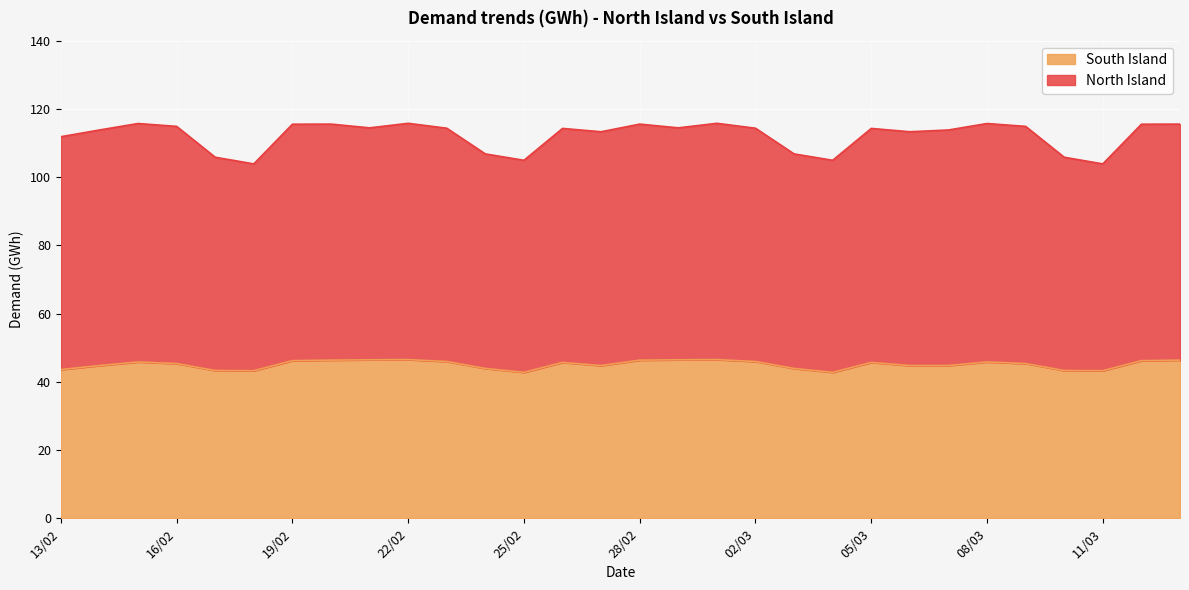

List the series in order of their peak value, highest first.

North Island, South Island